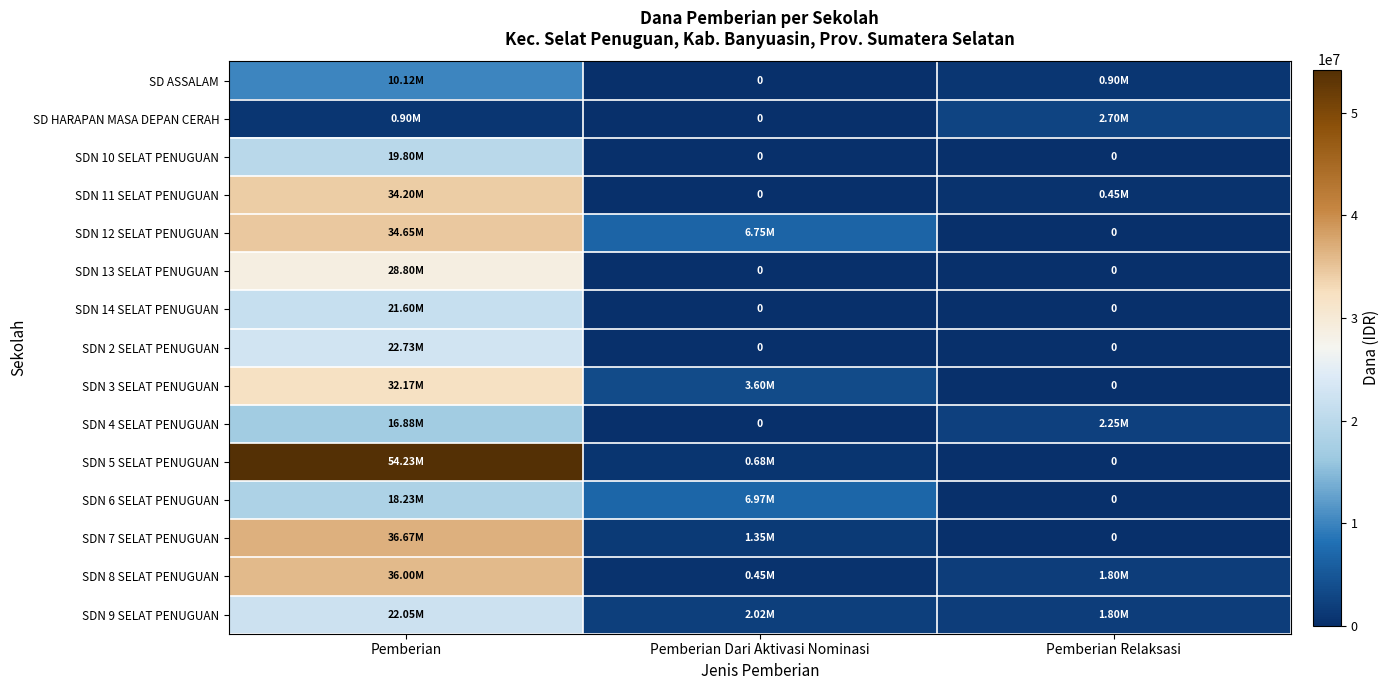

The value of SDN 3 SELAT PENUGUAN at Pemberian Dari Aktivasi Nominasi is 3600000. True or false?

True